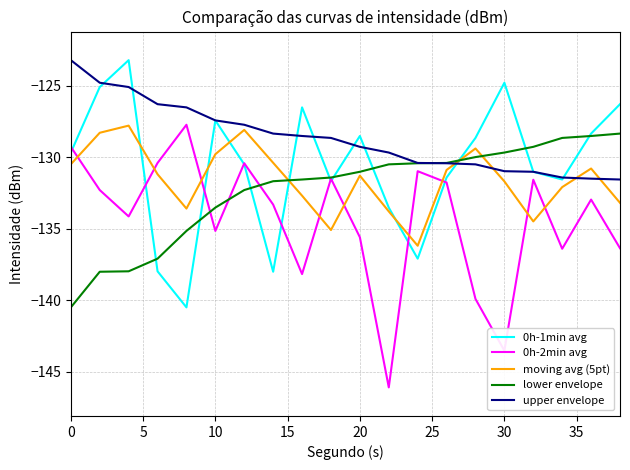

Which series has the largest total across all categories?

upper envelope